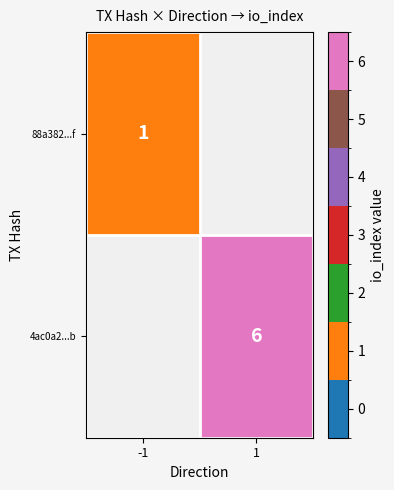

Is it true that 88a382...f equals 2 at -1?

False